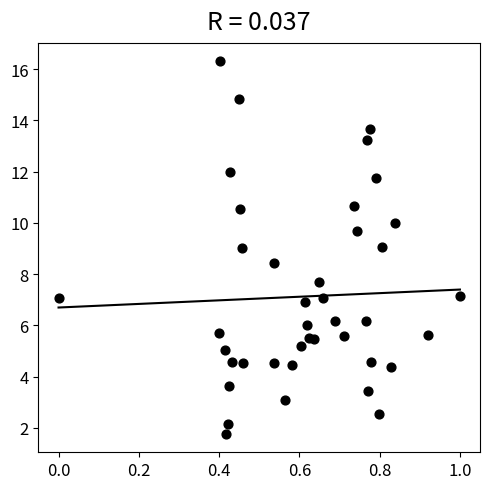

What is the range of X values (max minus min)?

1.0